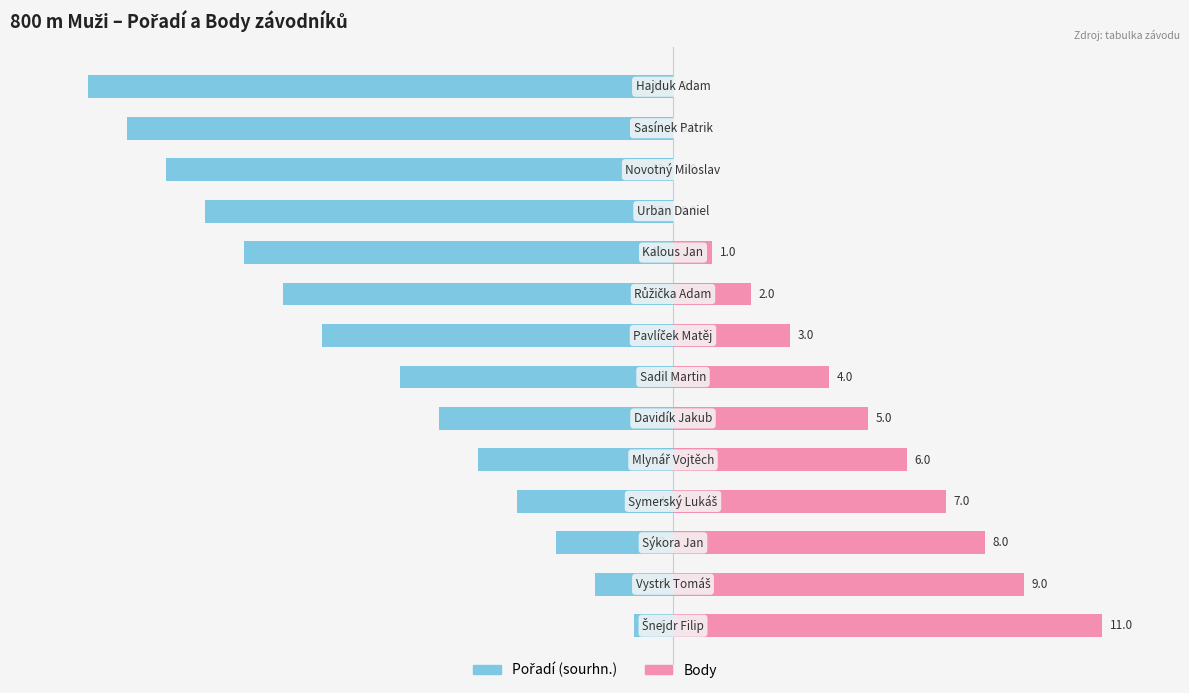

What is the average value of the Pořadí (sourhn.) series?

-8